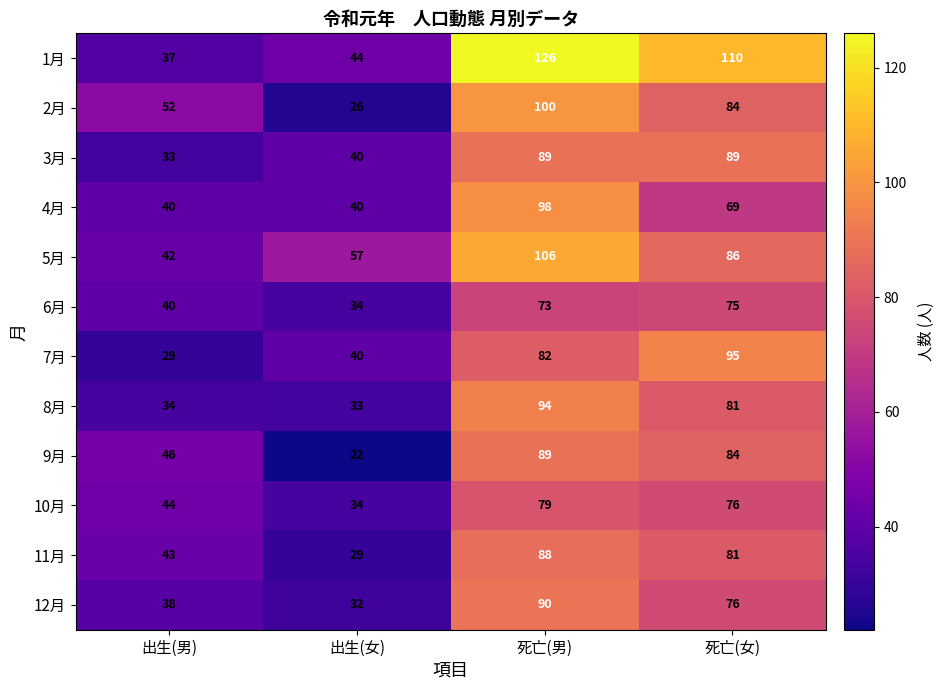

Where is 12月 nearest to the value 61?

死亡(女)